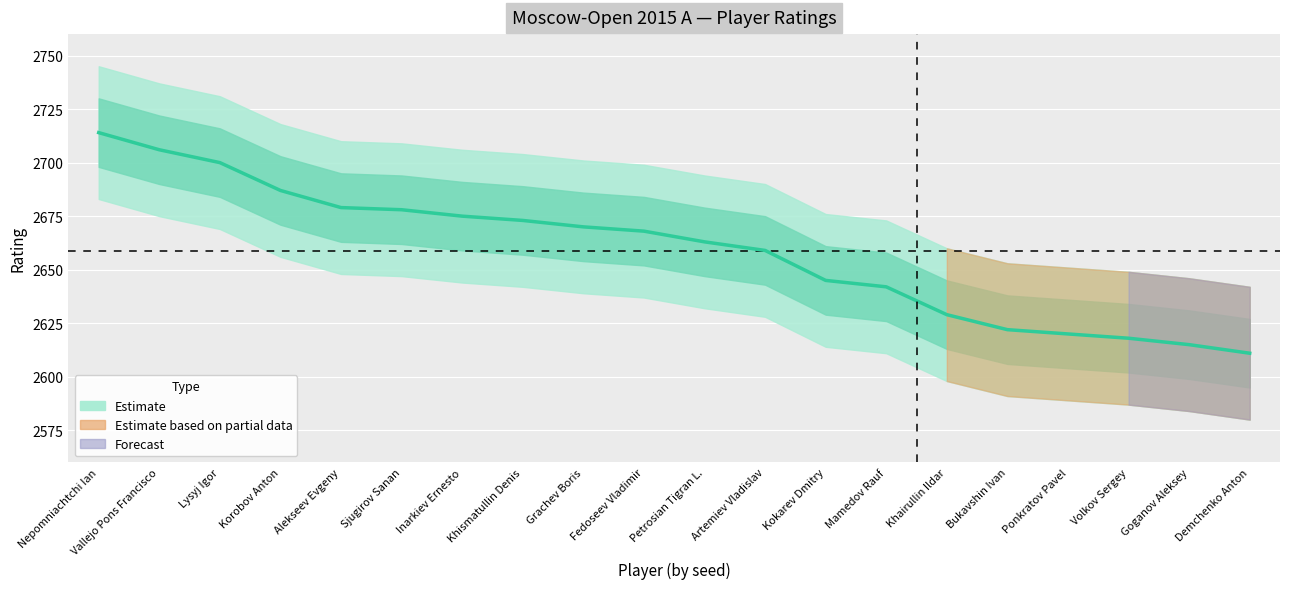

Reading left to right, list all the values displayed in this chart.

Nepomniachtchi Ian=2714	Vallejo Pons Francisco=2706	Lysyj Igor=2700	Korobov Anton=2687	Alekseev Evgeny=2679	Sjugirov Sanan=2678	Inarkiev Ernesto=2675	Khismatullin Denis=2673	Grachev Boris=2670	Fedoseev Vladimir=2668	Petrosian Tigran L.=2663	Artemiev Vladislav=2659	Kokarev Dmitry=2645	Mamedov Rauf=2642	Khairullin Ildar=2629	Bukavshin Ivan=2622	Ponkratov Pavel=2620	Volkov Sergey=2618	Goganov Aleksey=2615	Demchenko Anton=2611